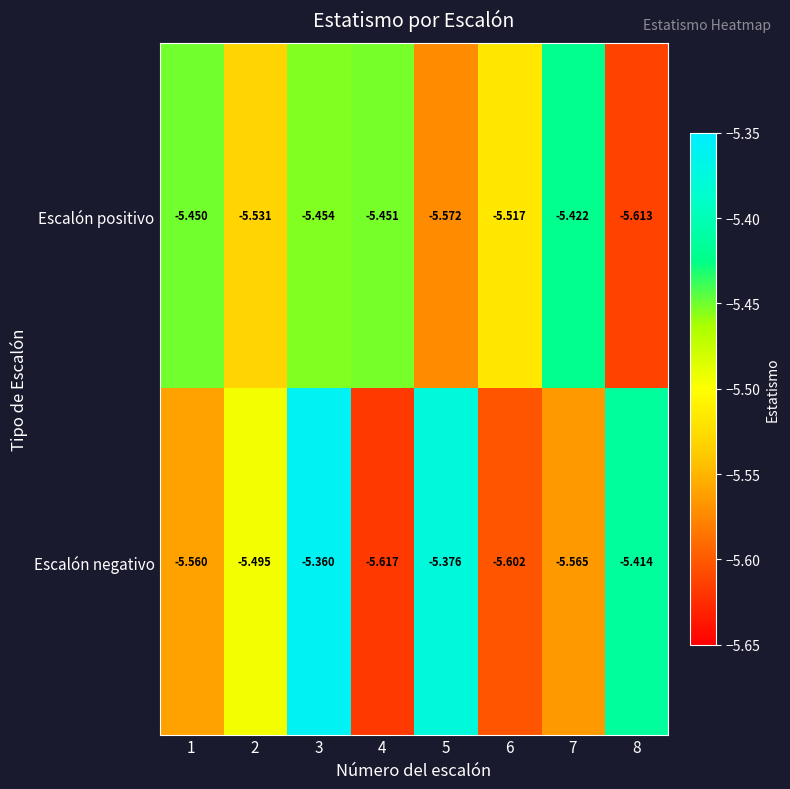

How many data points does each series have?

8